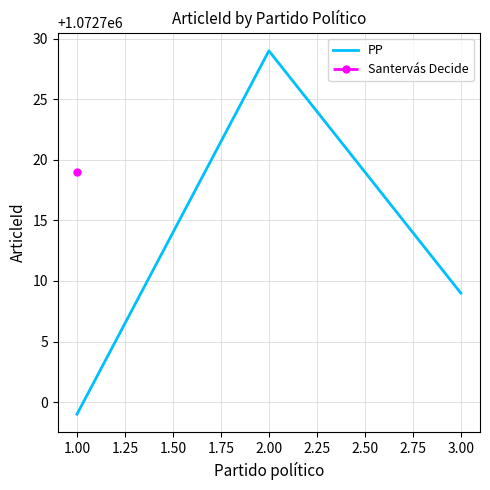

List the labels in order of PP value, largest first.

2.00, 3.00, 1.00